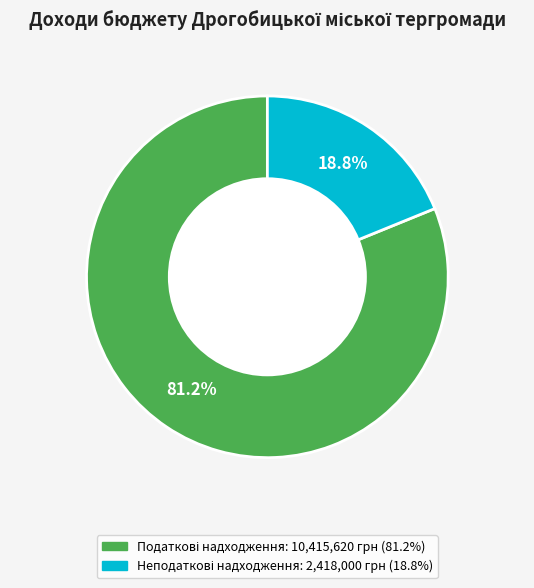

Count the number of slices in the pie.

2